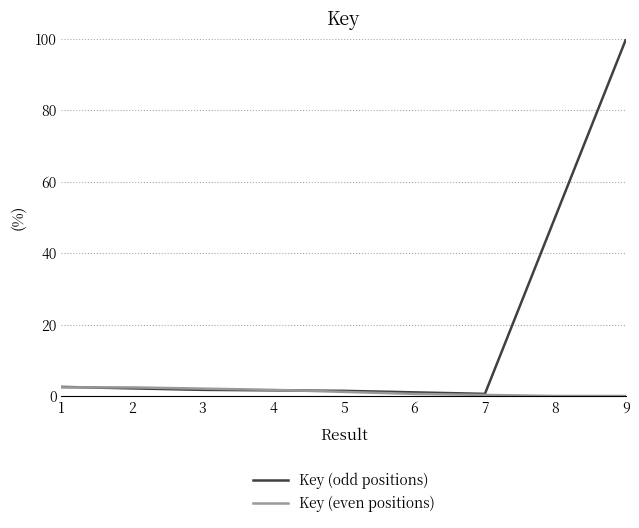

Read the Key (odd positions) value at 3.

1.7